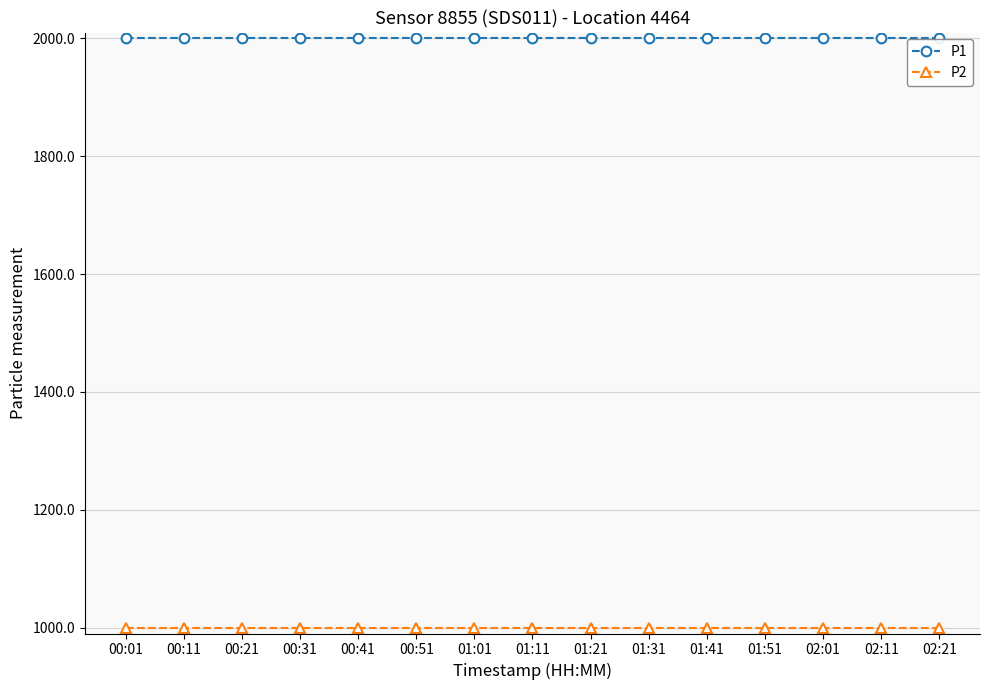

What is the average value of the P1 series?

1999.9